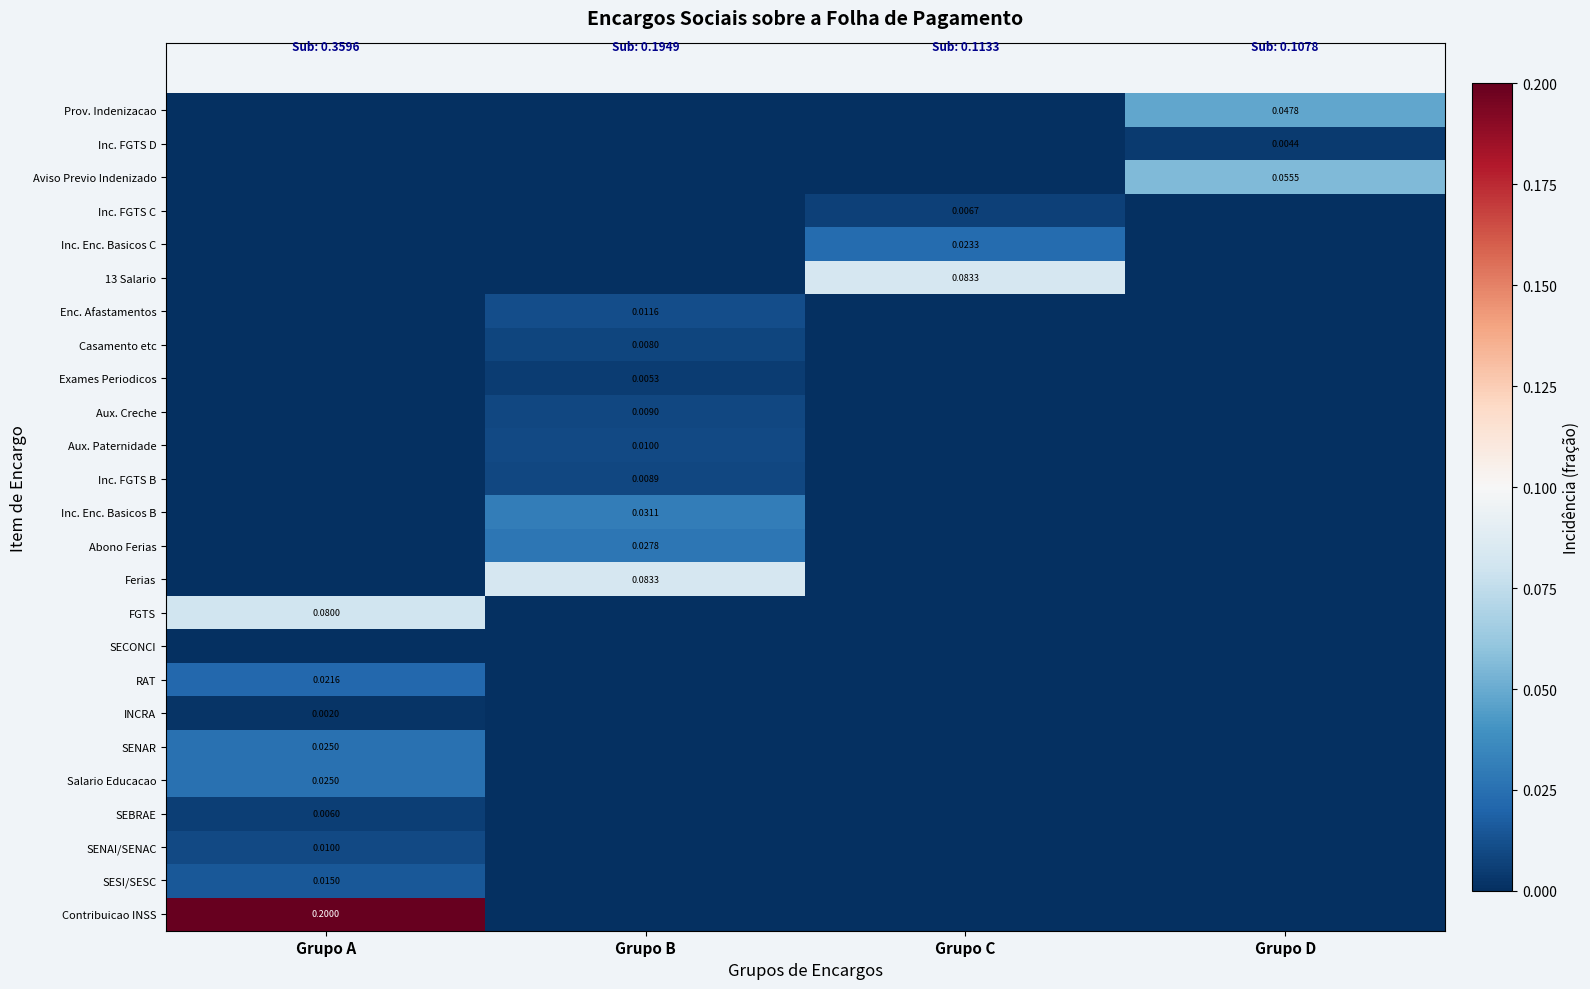

What is the difference between the maximum and second lowest values in the Contribuicao INSS series?

0.2